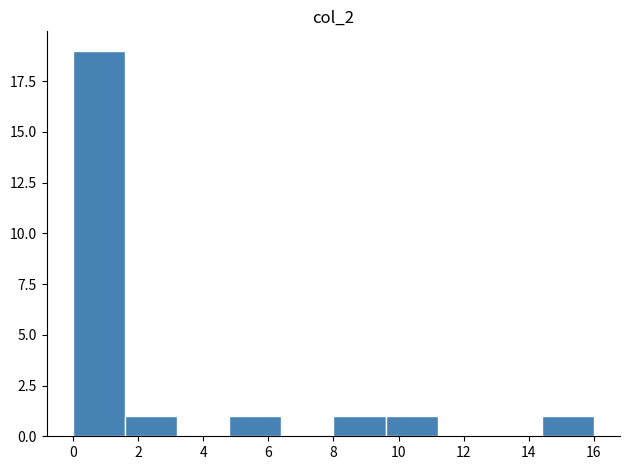

Reading left to right, list every bar in this chart as the range it spans on the x-axis followed by its height. The values are not printed on the chart, so give them approximately, as read against the axis.

0.0 to 1.6: 19
1.6 to 3.2: 1
3.2 to 4.8: 0
4.8 to 6.4: 1
6.4 to 8.0: 0
8.0 to 9.6: 1
9.6 to 11.2: 1
11.2 to 12.8: 0
12.8 to 14.4: 0
14.4 to 16.0: 1